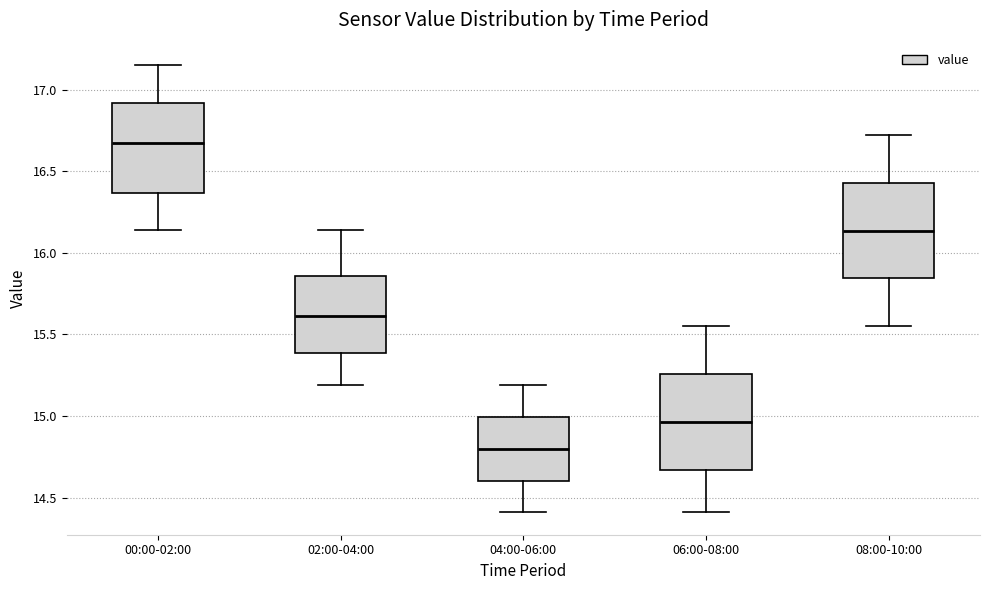

Where does the upper whisker of the box for 02:00-04:00 end on the y-axis? The values are not printed on the chart, so give them approximately, as read against the axis.

16.15